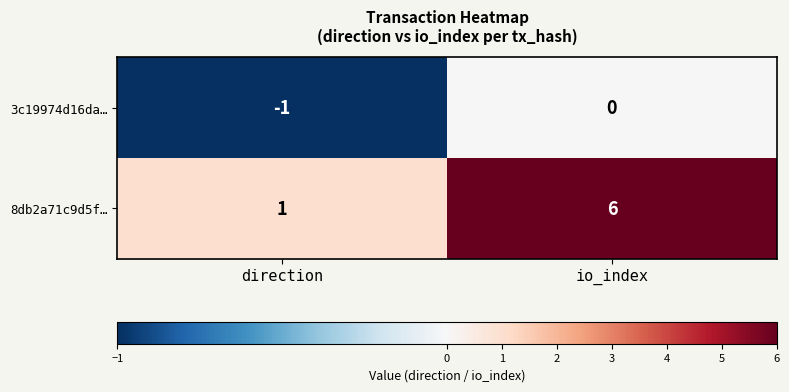

Reading left to right, list all the values displayed in this chart.

3c19974d16da…: direction=-1	io_index=0
8db2a71c9d5f…: direction=1	io_index=6